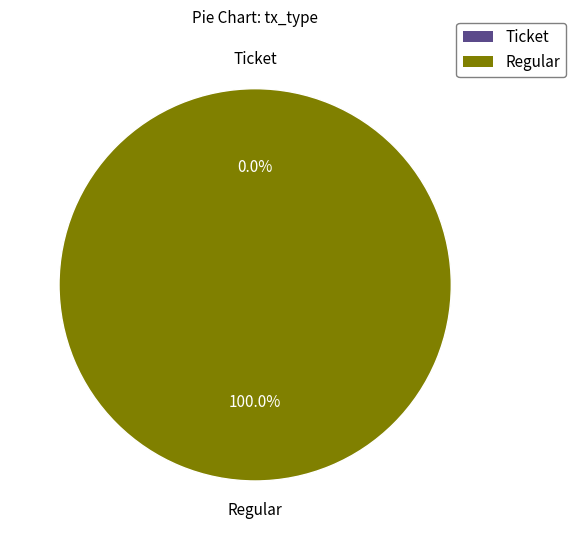

How many slices are in this pie chart?

2